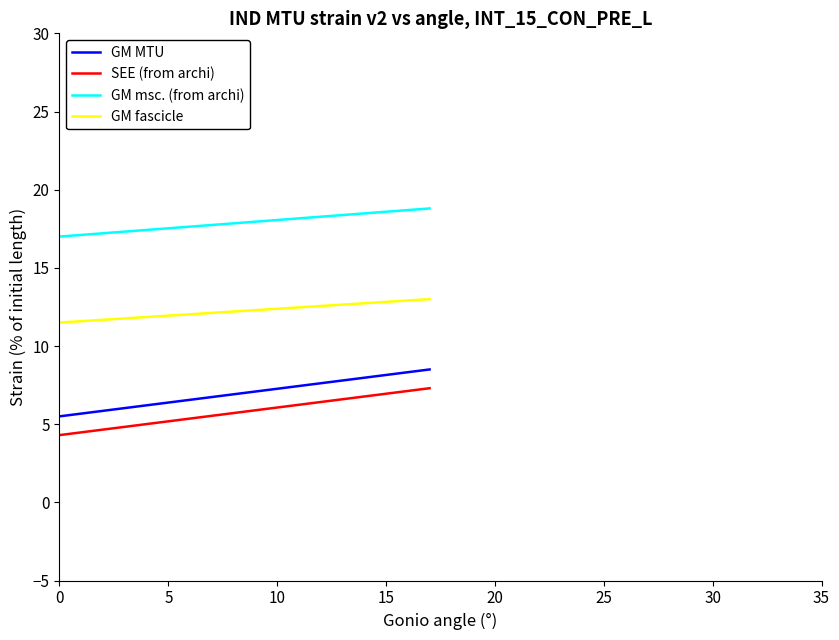

True or false: GM fascicle and GM msc. (from archi) intersect in this chart.

False